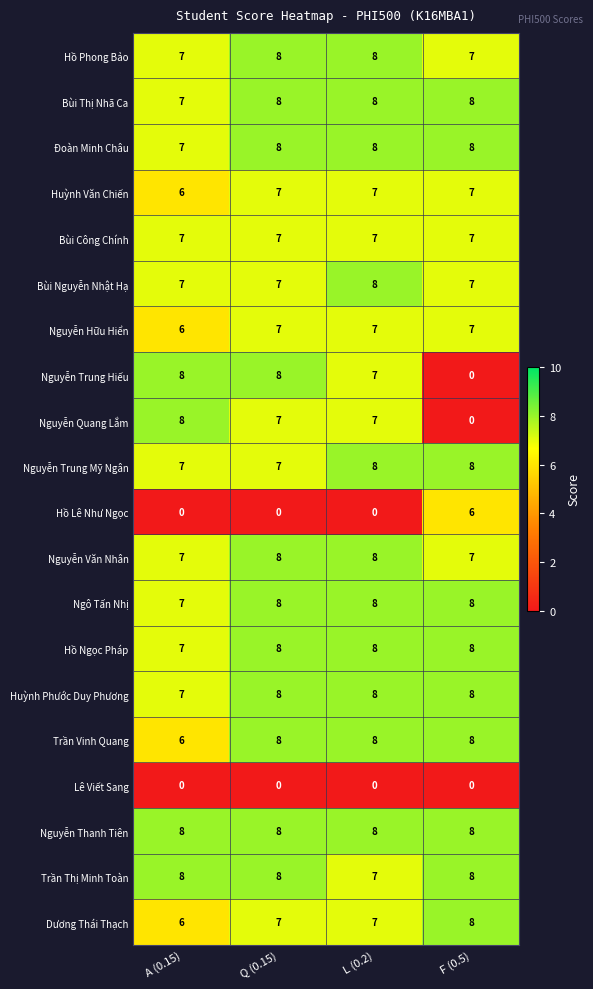

What is the difference between the highest and lowest values at L (0.2)?

8